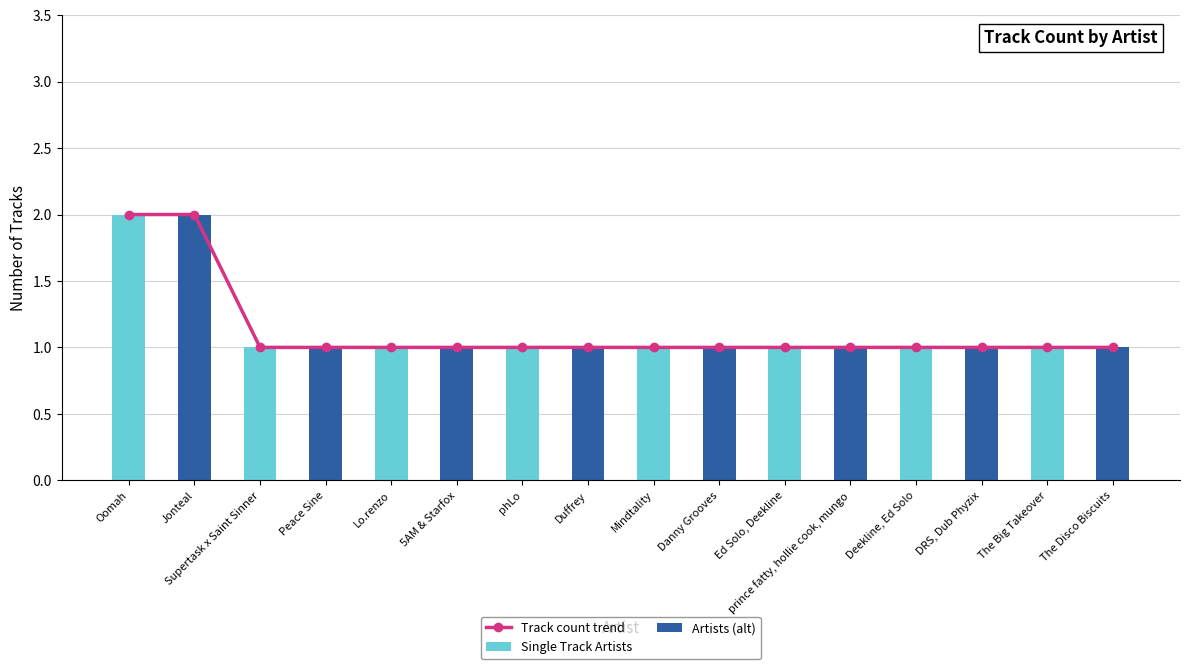

What is the approximate value at Mindtality?

1